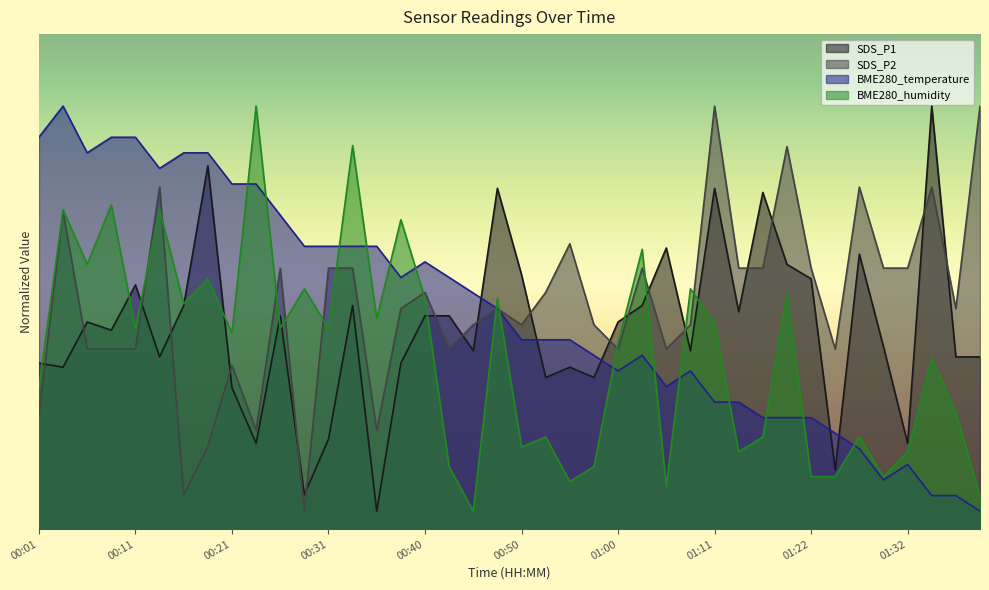

Is the value of BME280_humidity at 01:27 greater than the value of SDS_P2 at 00:45?

No